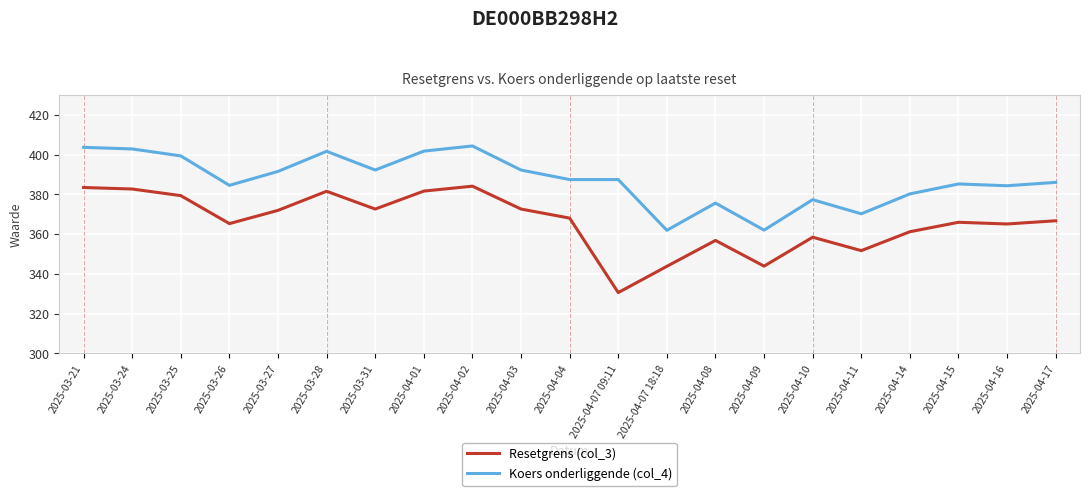

What is the sum of the Koers onderliggende (col_4) values at 2025-04-01 and 2025-04-10?

779.0